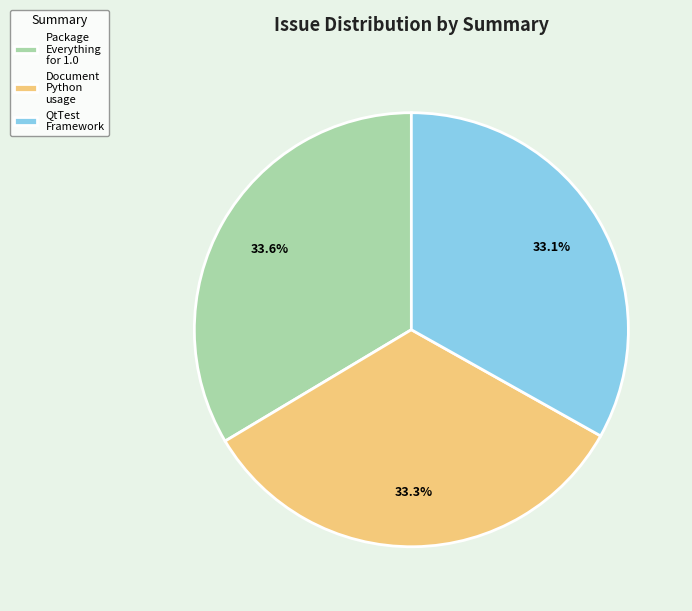

Do QtTest Framework and Package Everything for 1.0 together represent more than half of the pie?

Yes